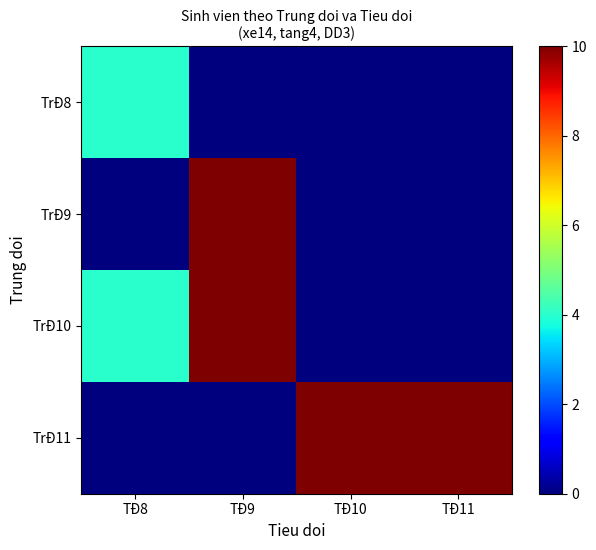

Rank the series by their maximum value, from lowest to highest.

TrĐ8, TrĐ9, TrĐ10, TrĐ11